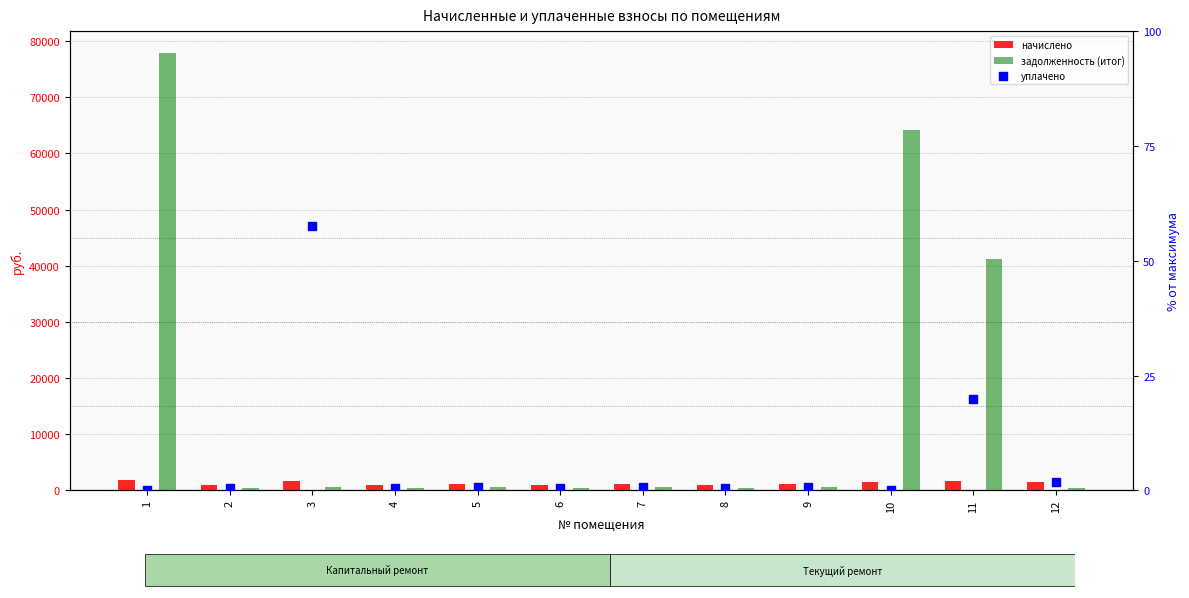

What is the total value across all series at 9?

1758.8